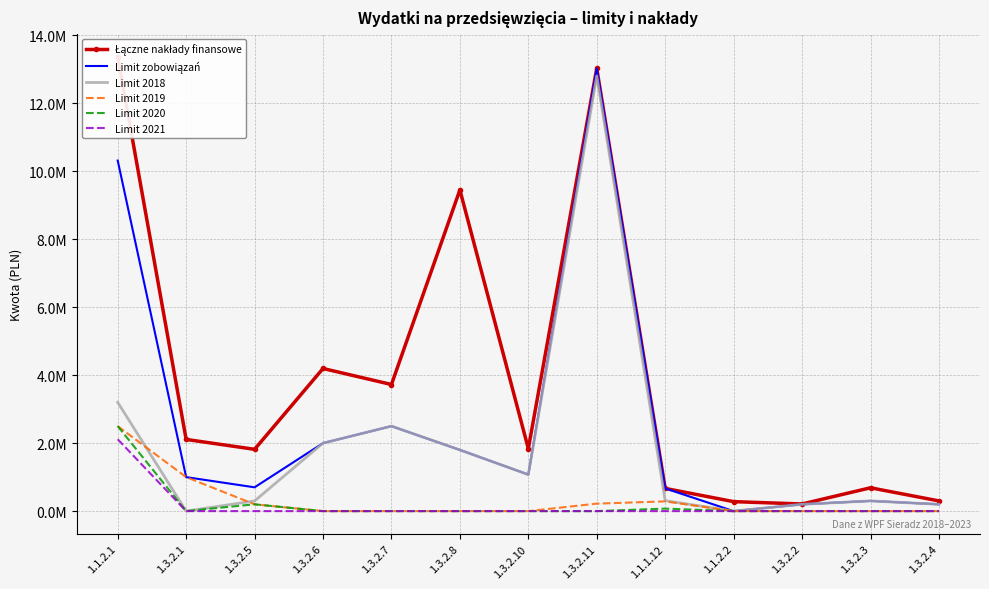

Count the number of categories in the chart.

13